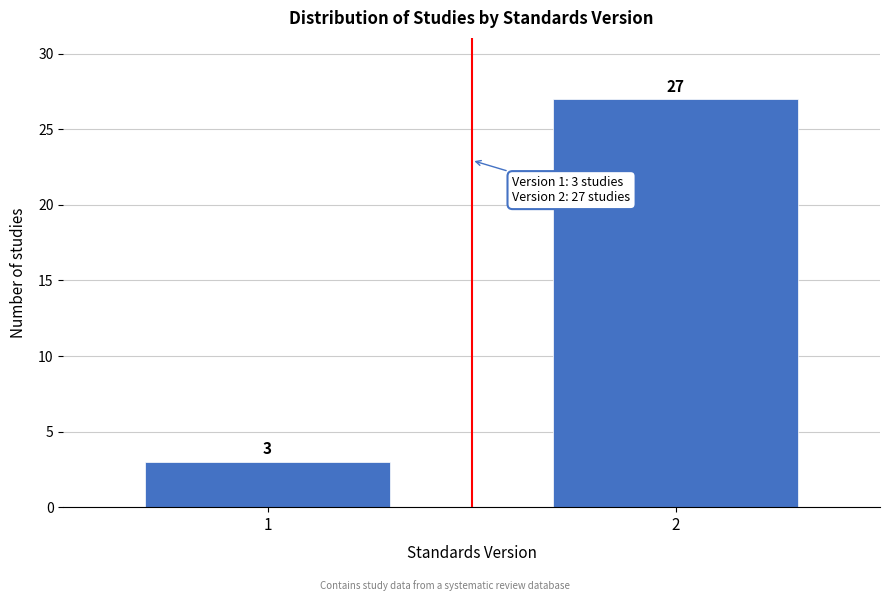

Reading right to left, list all the values displayed in this chart.

2=27	1=3